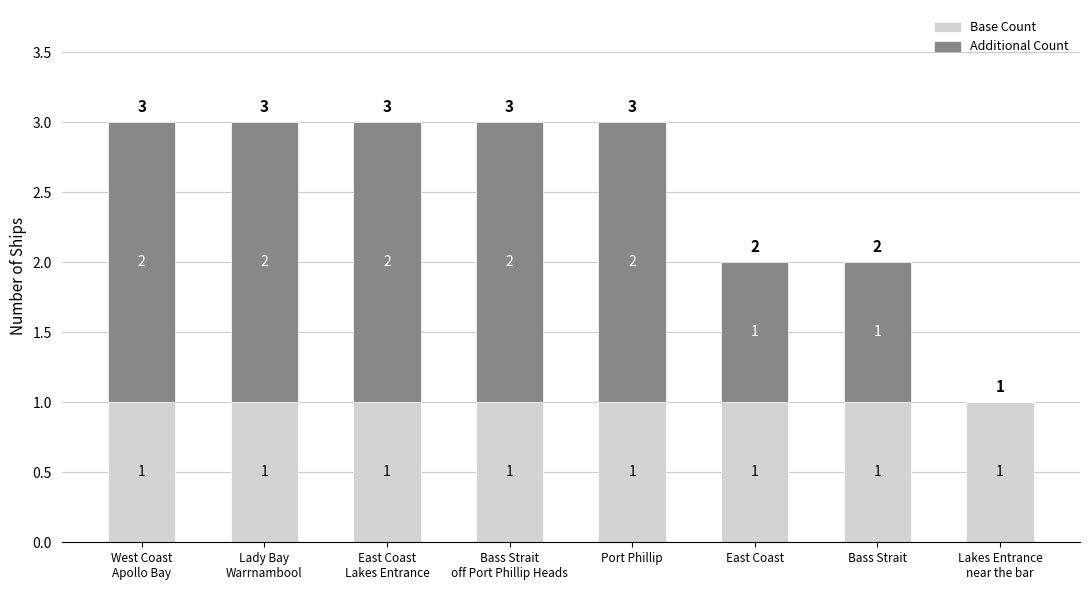

Is it true that Base Count equals 1 at Port Phillip?

True